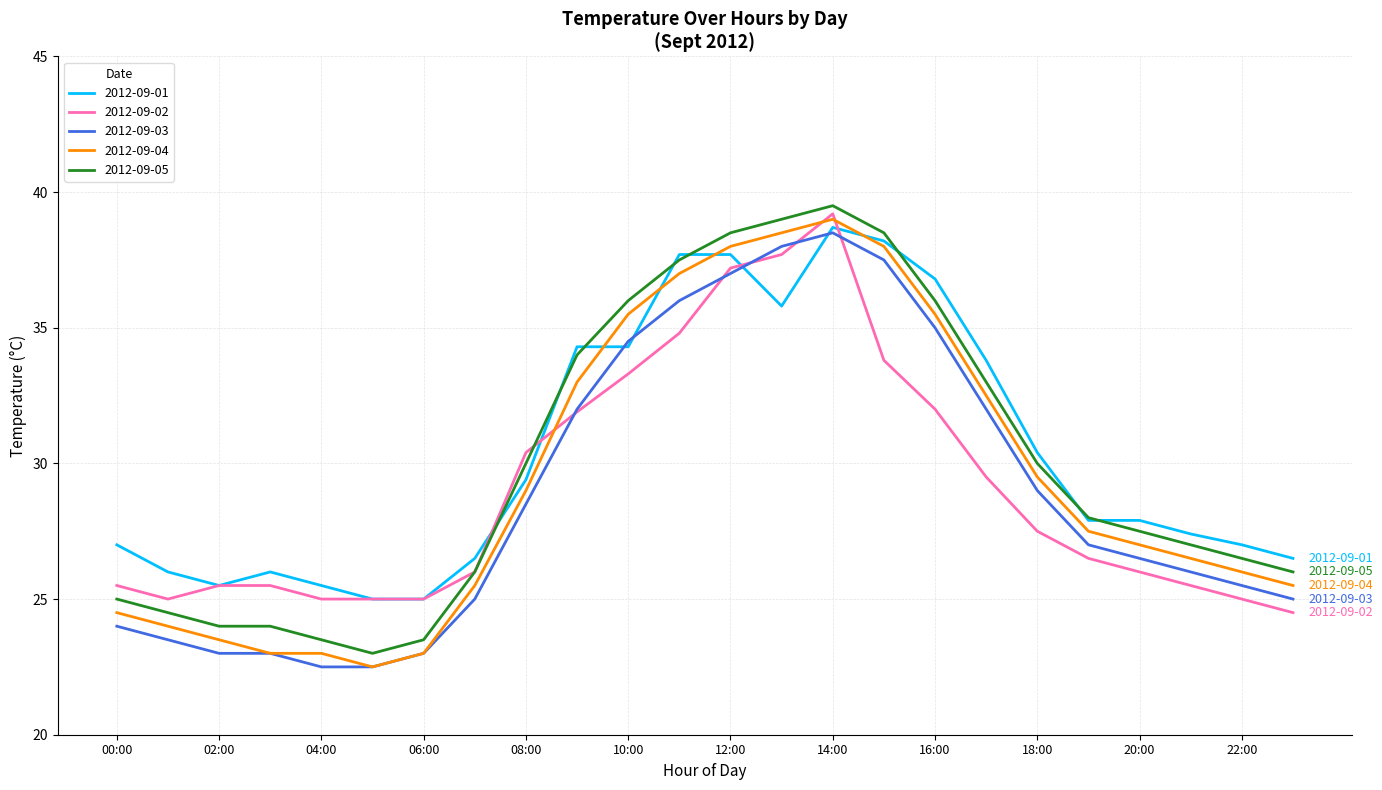

True or false: 2012-09-03 and 2012-09-05 cross at least once.

False